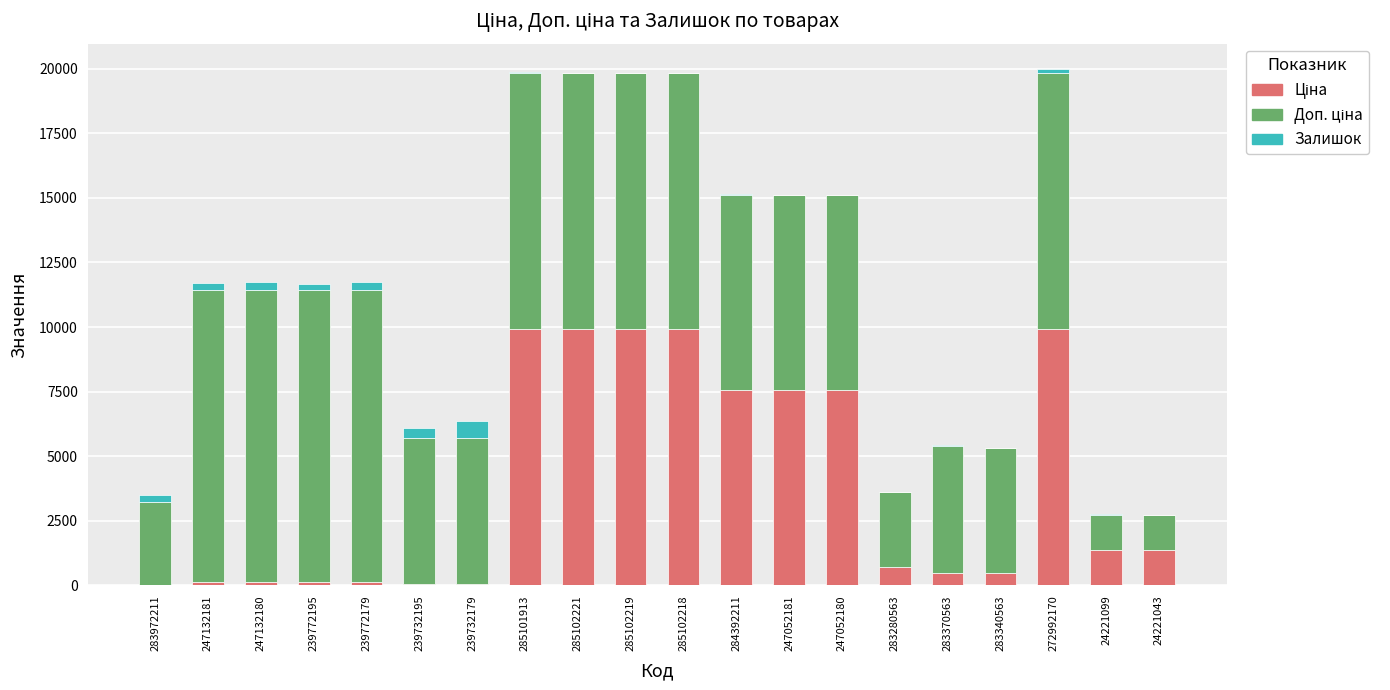

Are the bars grouped side by side (vs. stacked)?

No